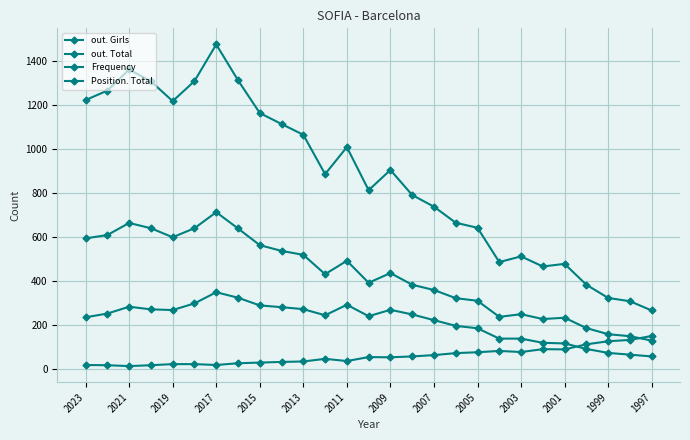

What is the sum of all out. Girls values?

23435